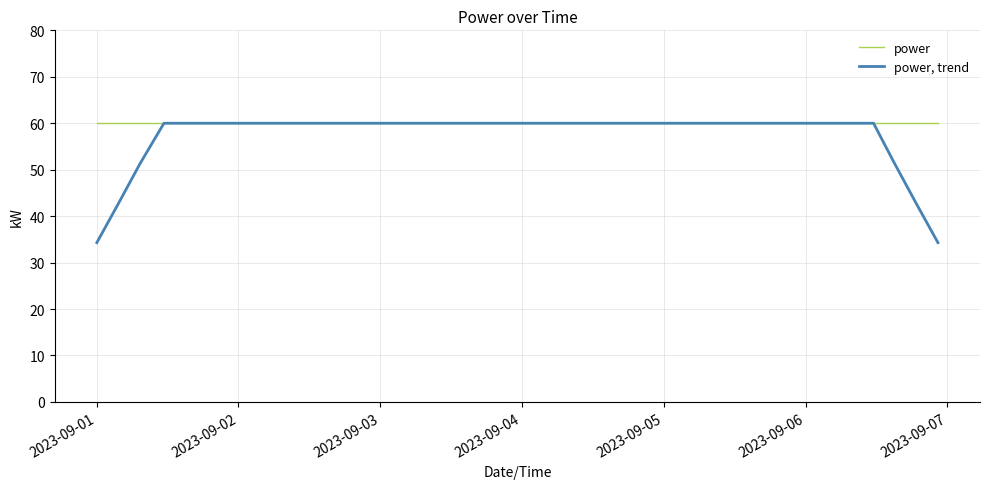

Rank the series by their average value, from lowest to highest.

power, trend, power